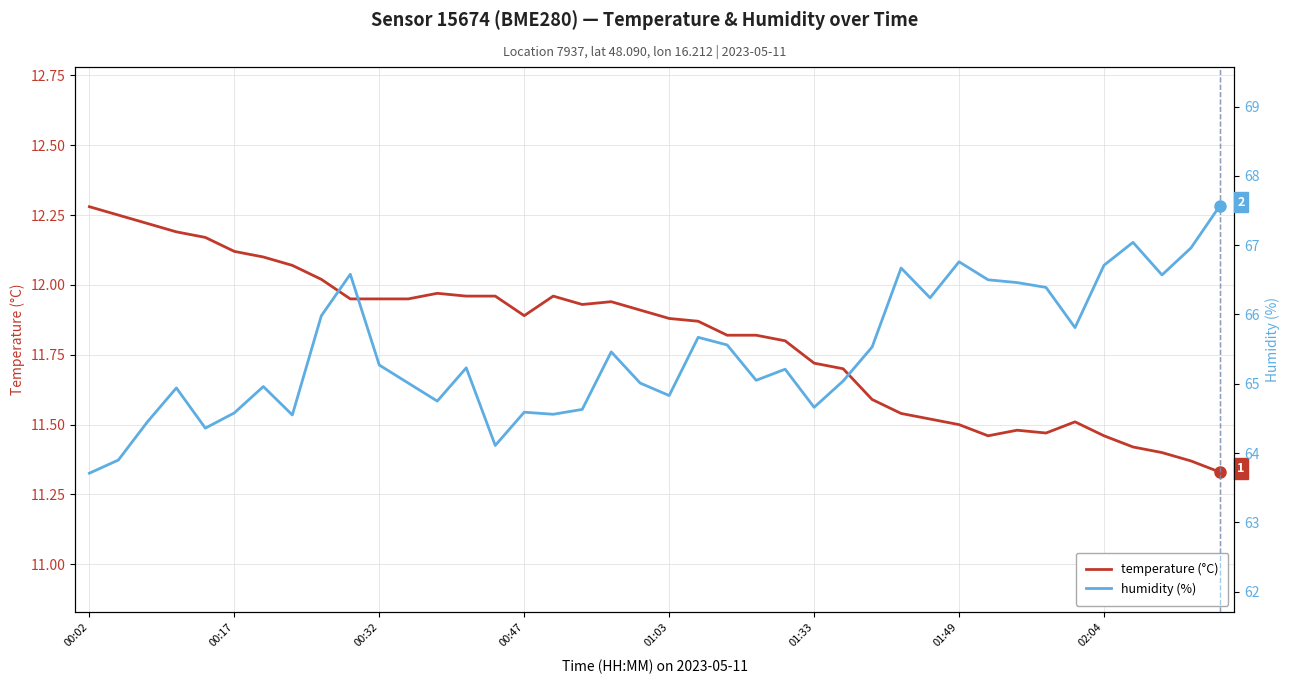

True or false: humidity (%) has a value of 65.0 at 26.

True